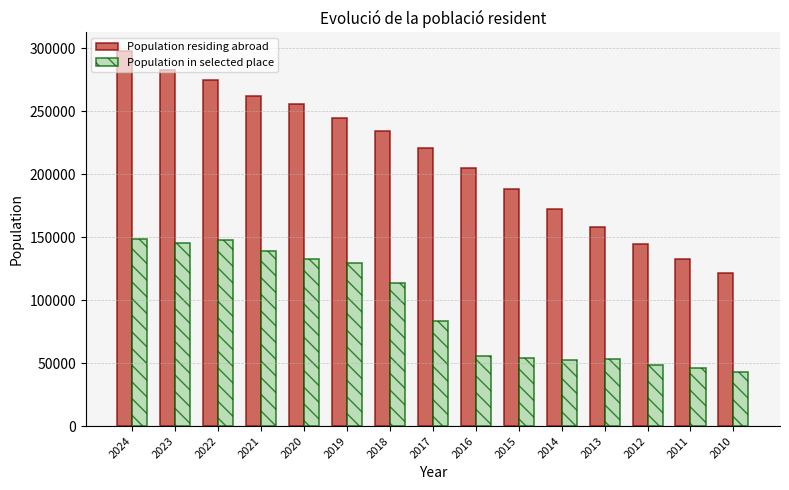

At which category is the sum across all series the highest?

2024